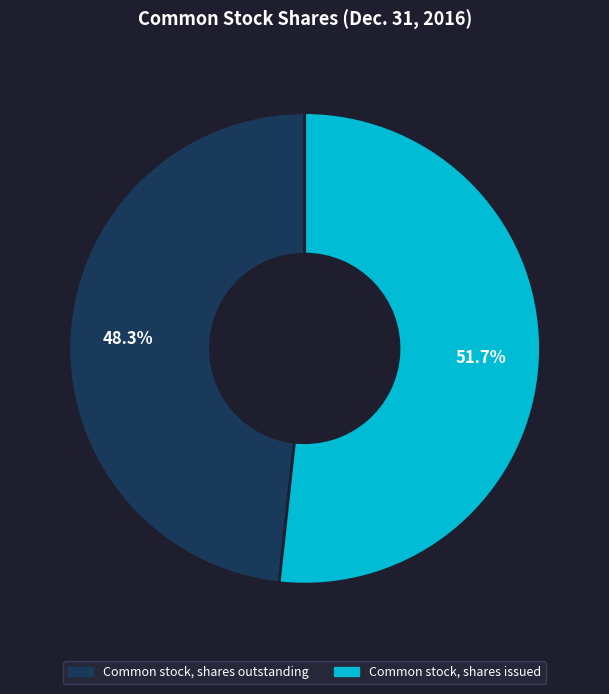

Count the number of slices in the pie.

2